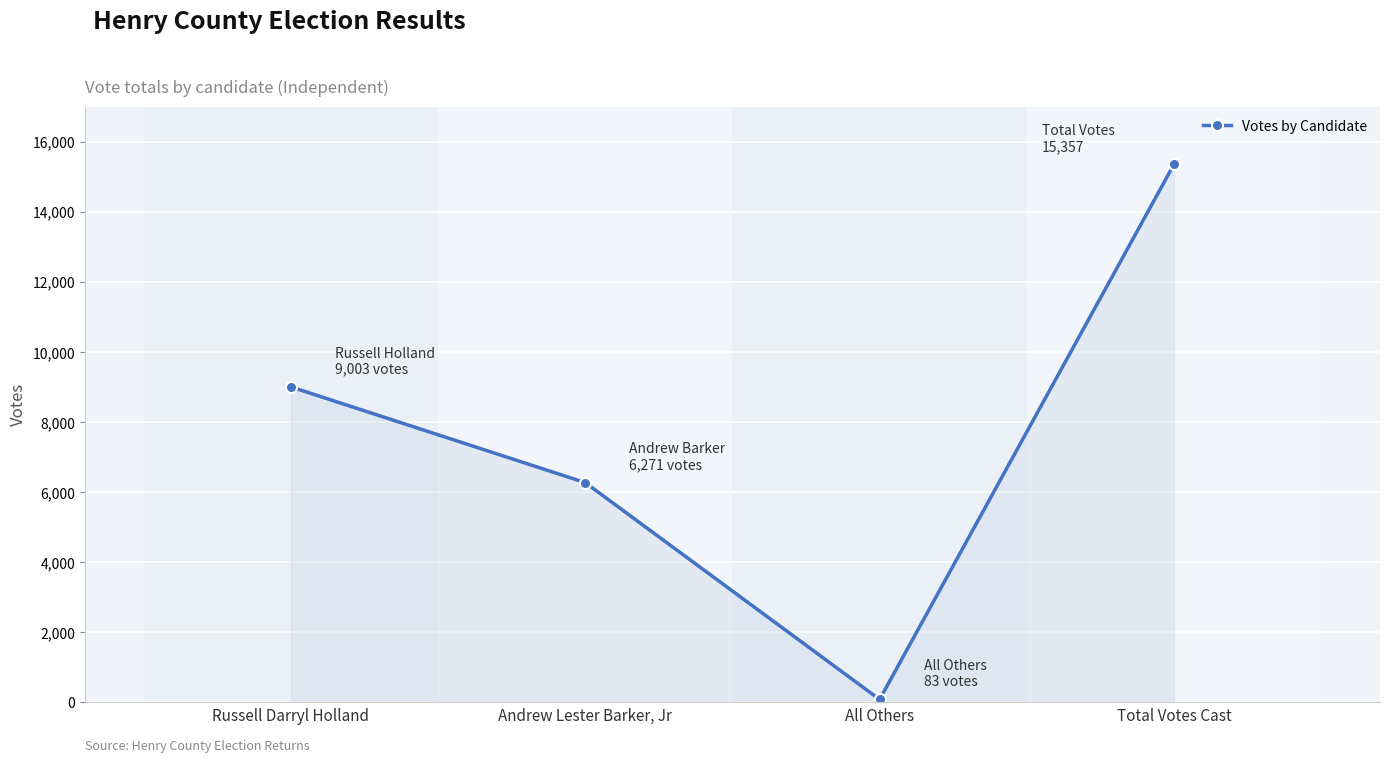

How many points are lower than both their immediate neighbors (excluding endpoints)?

1